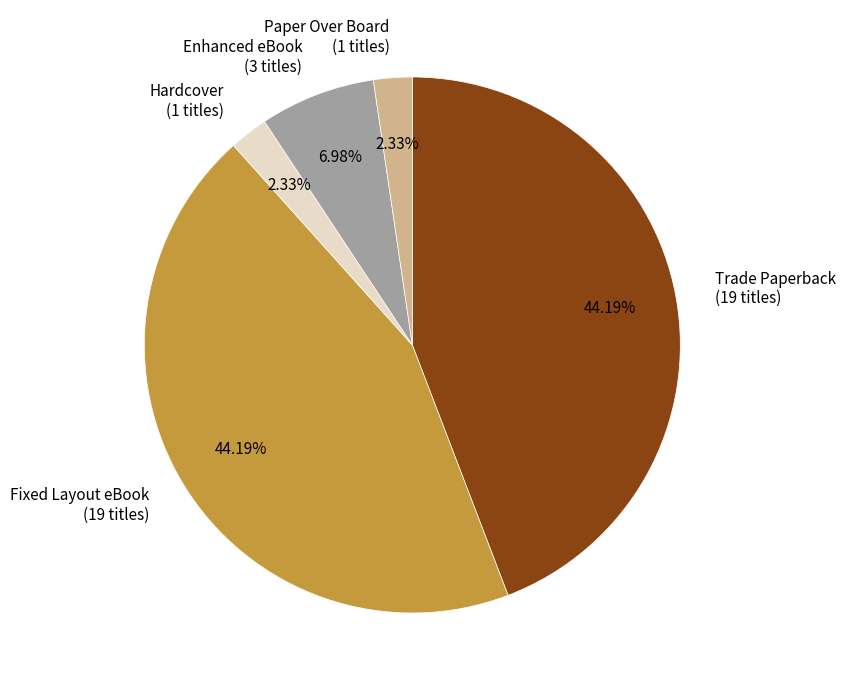

To the nearest percent, what is the average slice percentage?

20%